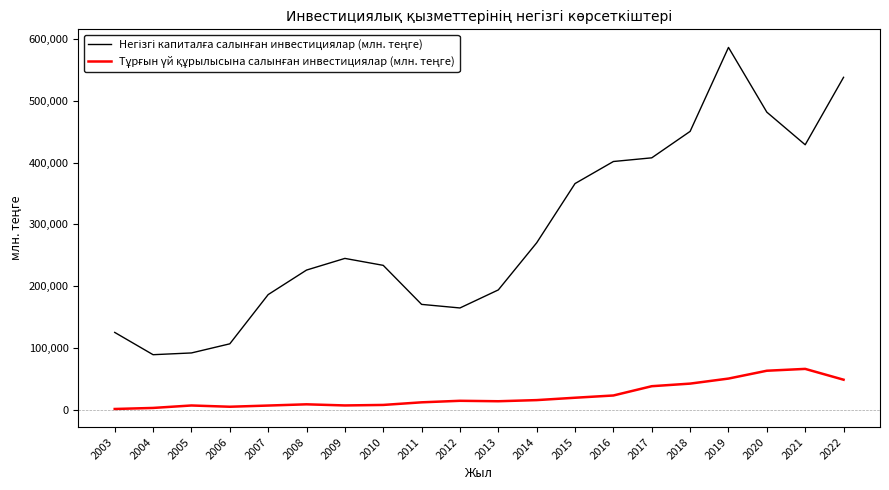

Count the number of data series in this chart.

2